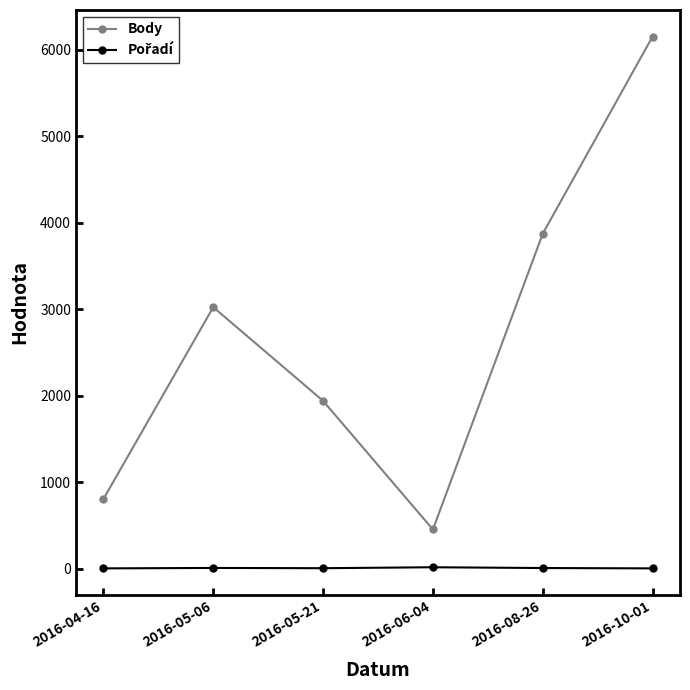

Which series has the largest total across all categories?

Body